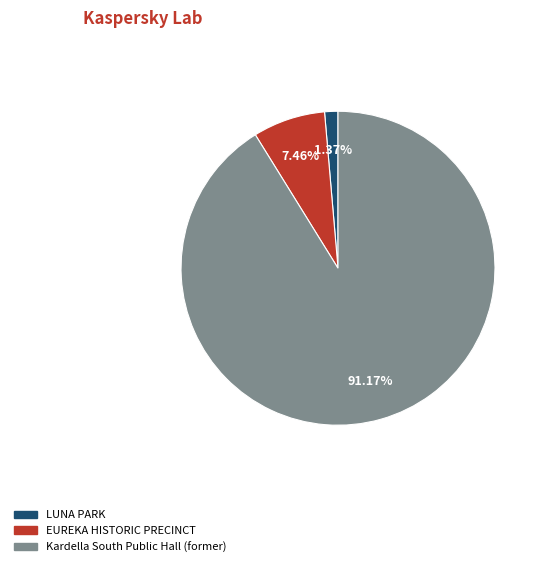

To the nearest percent, what portion does LUNA PARK represent?

1%